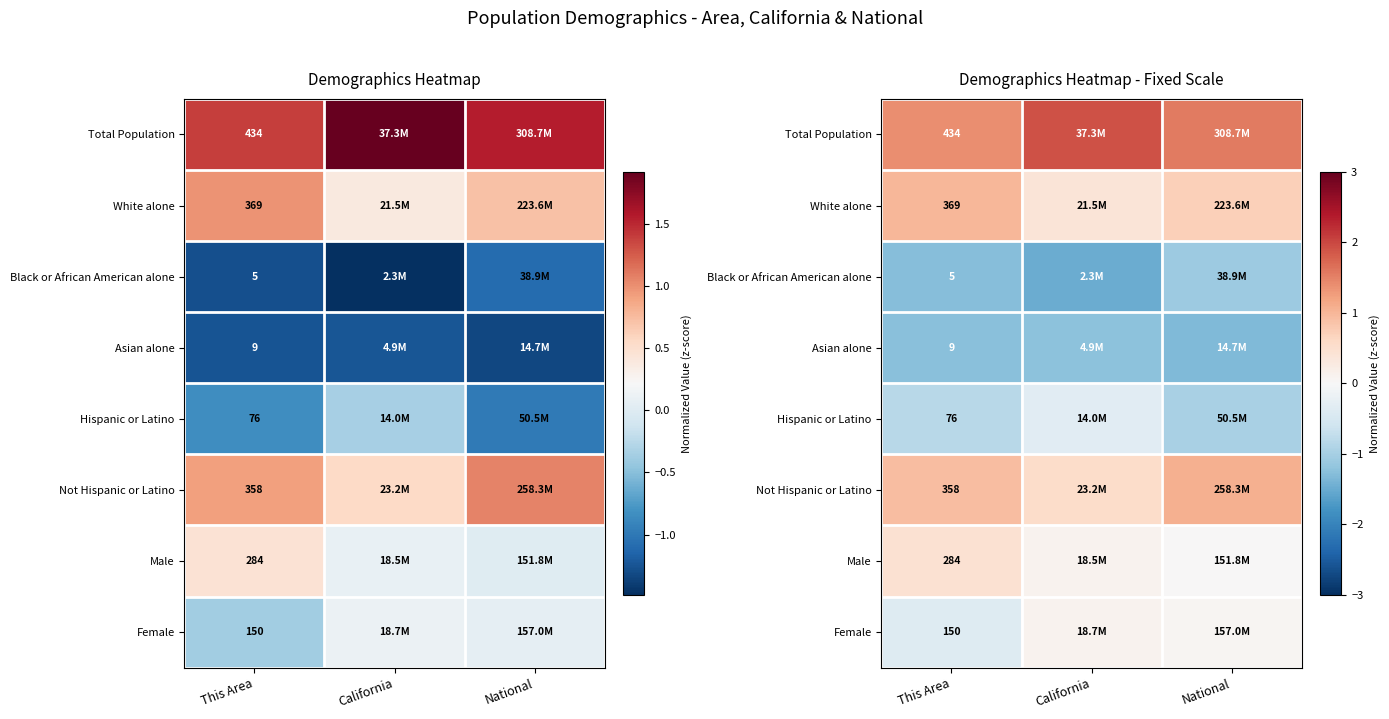

The value of Hispanic or Latino at National is -1.4. True or false?

False